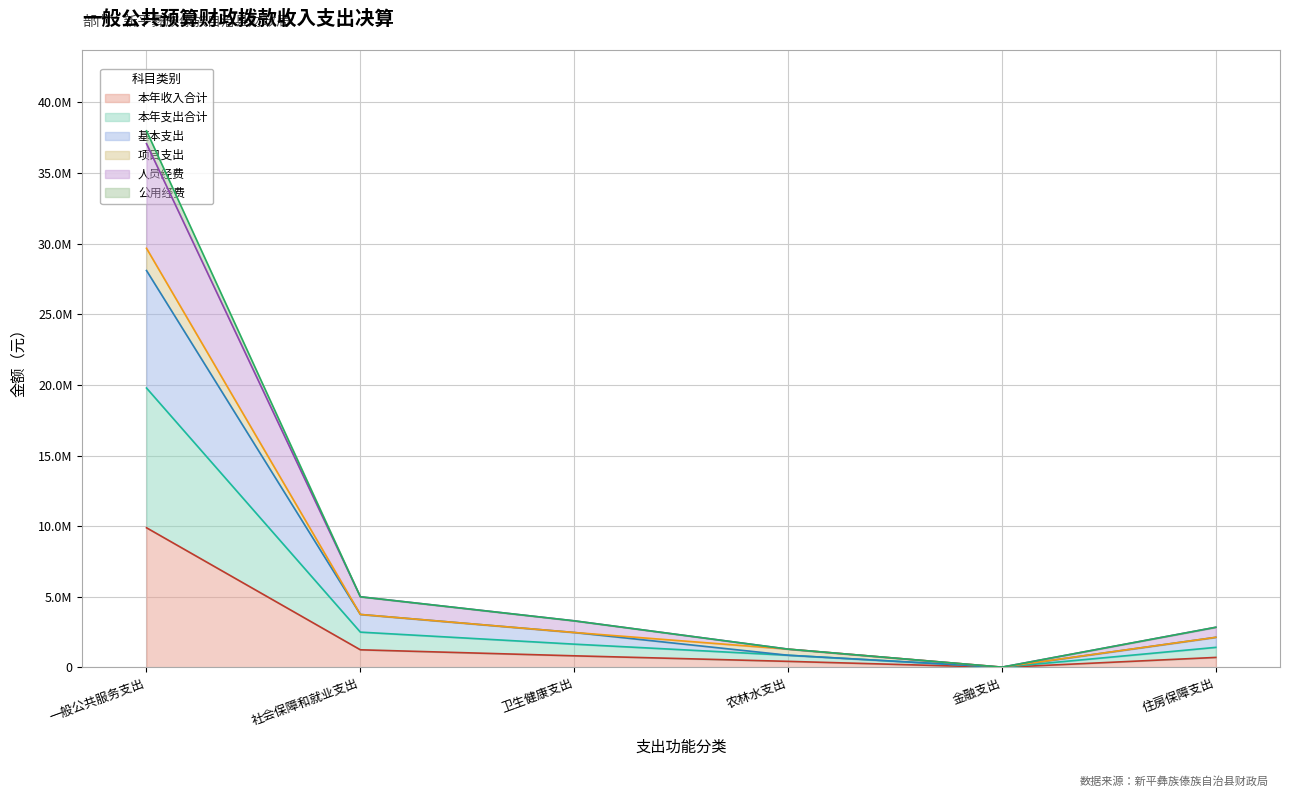

Does the chart have visible grid lines?

Yes